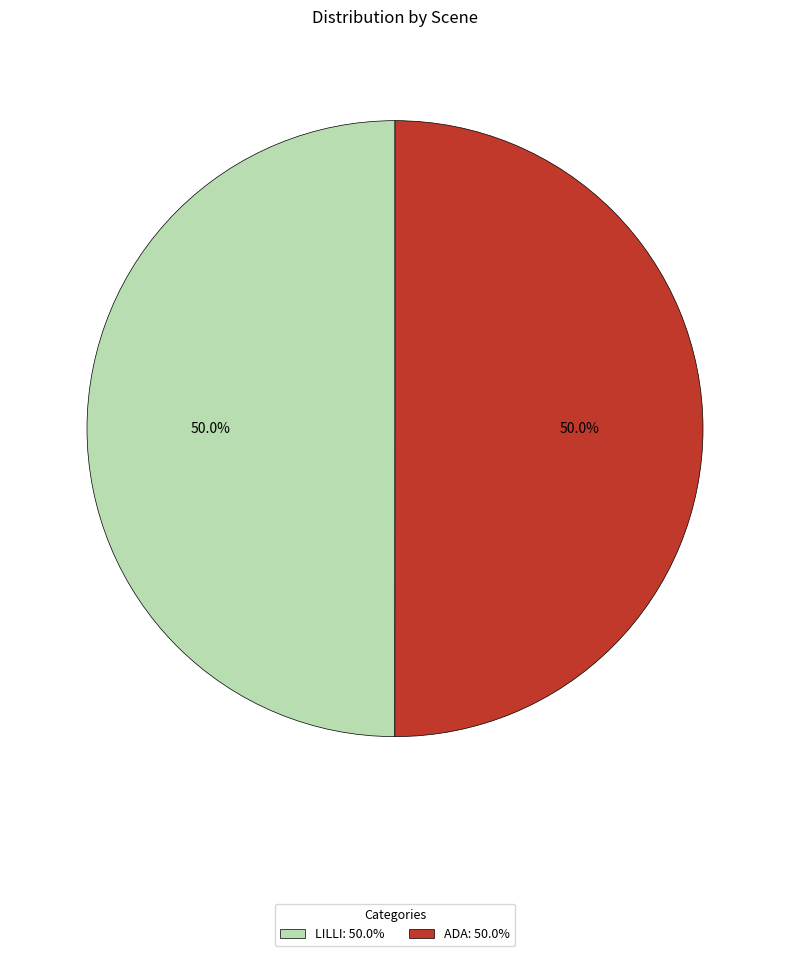

What portion of the pie excludes ADA?

50.0%